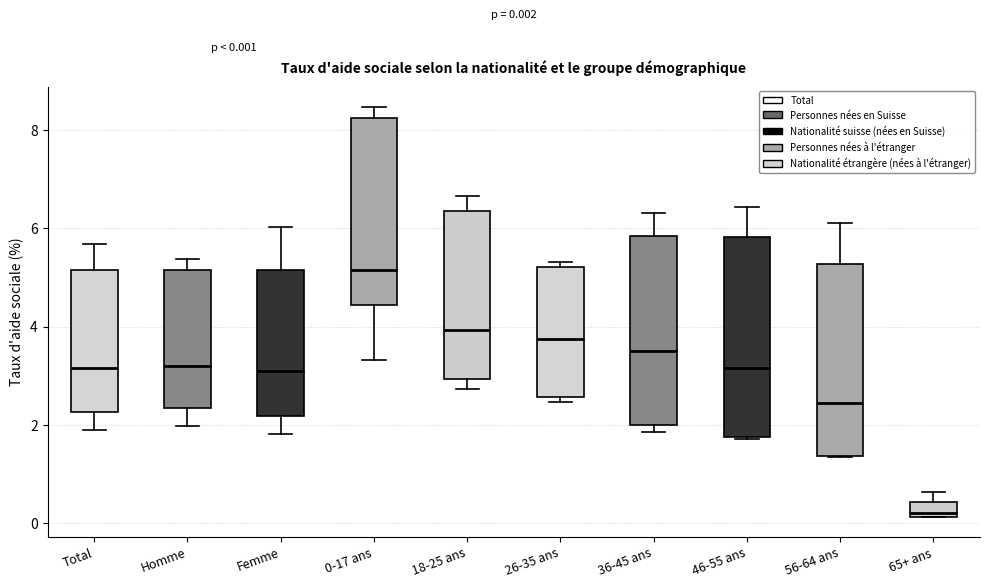

Which box has the highest median line?

0-17 ans